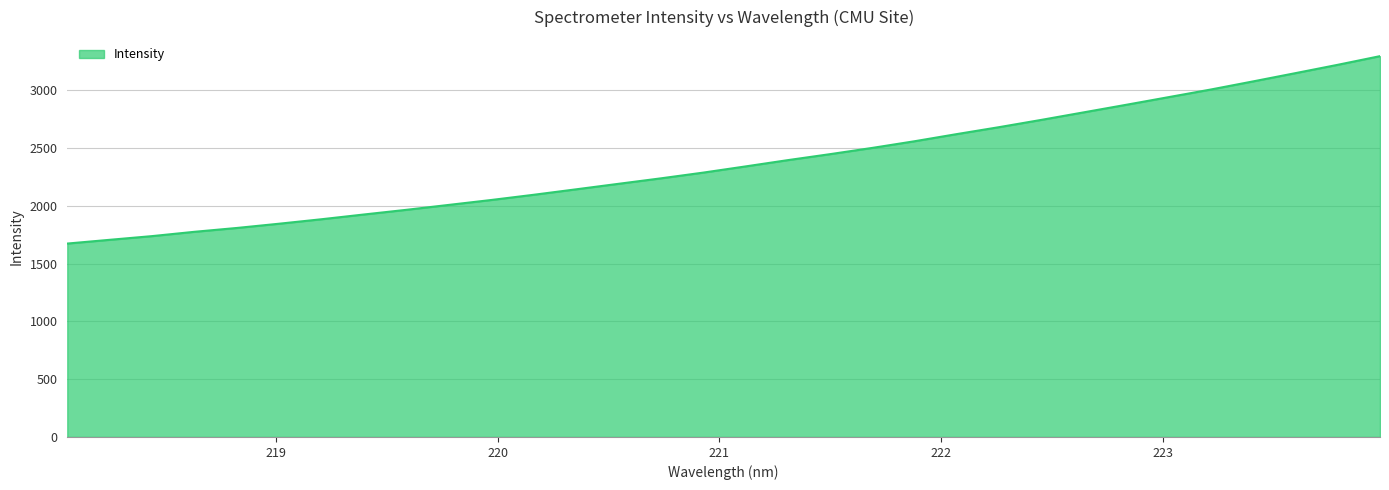

What is the smallest value displayed?

1672.6